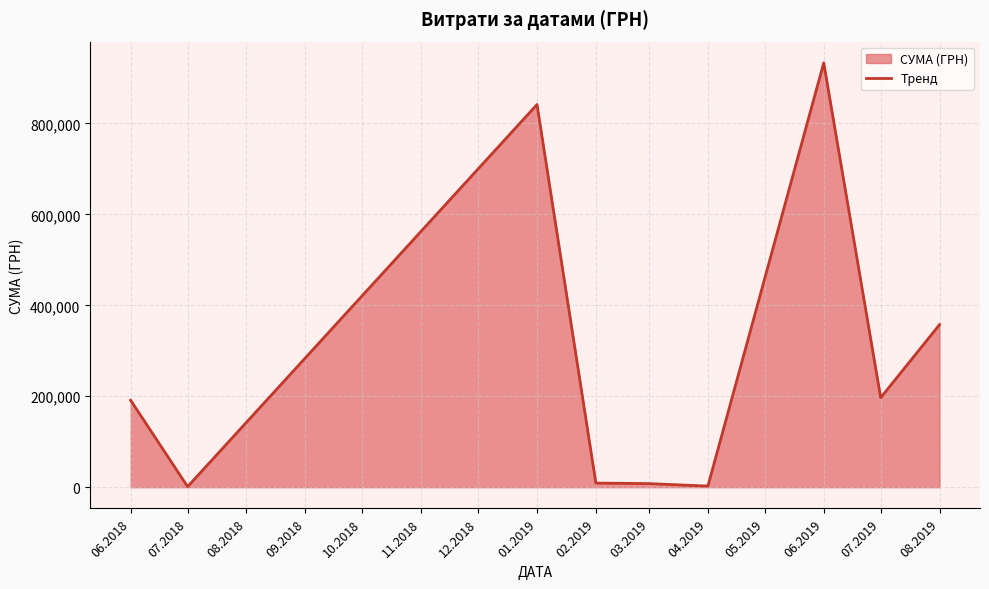

What is the difference between the values at 04.2019 and 03.2019?

5373.8